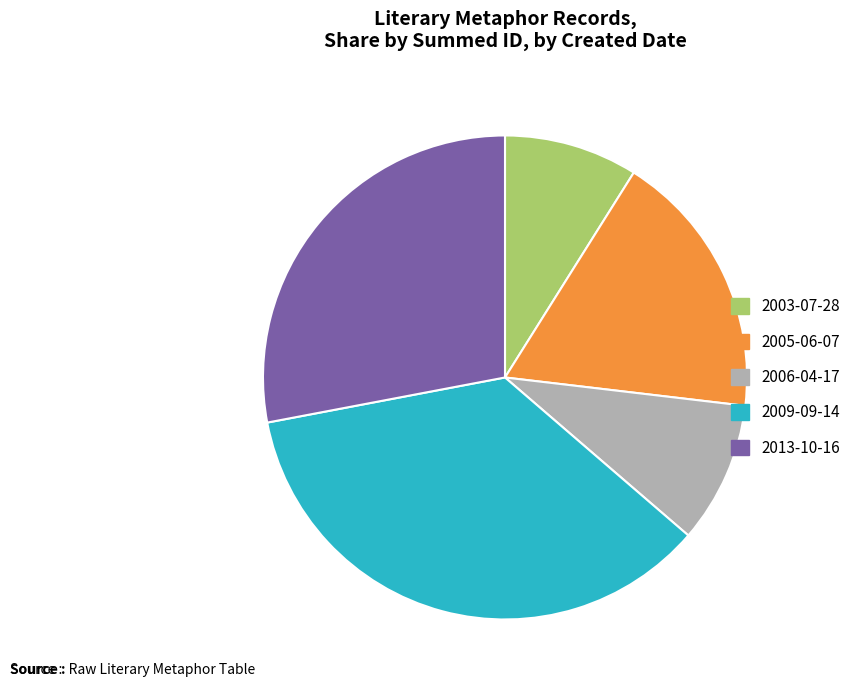

Is it true that 2009-09-14 is 42% of the pie?

False